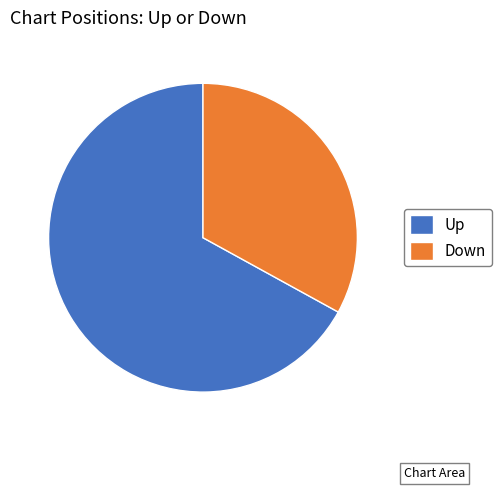

Between Down and Up, which is larger?

Up